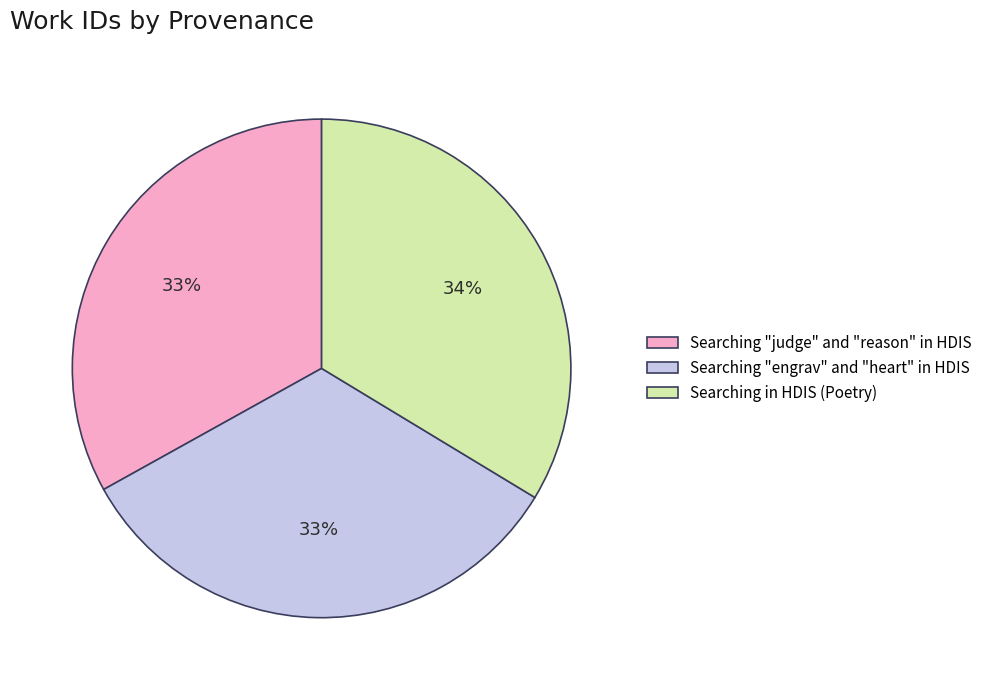

True or false: Searching "judge" and "reason" in HDIS accounts for 45% of the total.

False